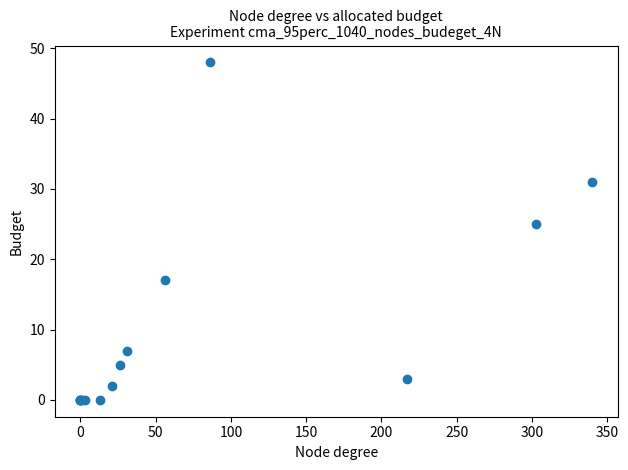

What Y value in the scatter plot is closest to 24?

25